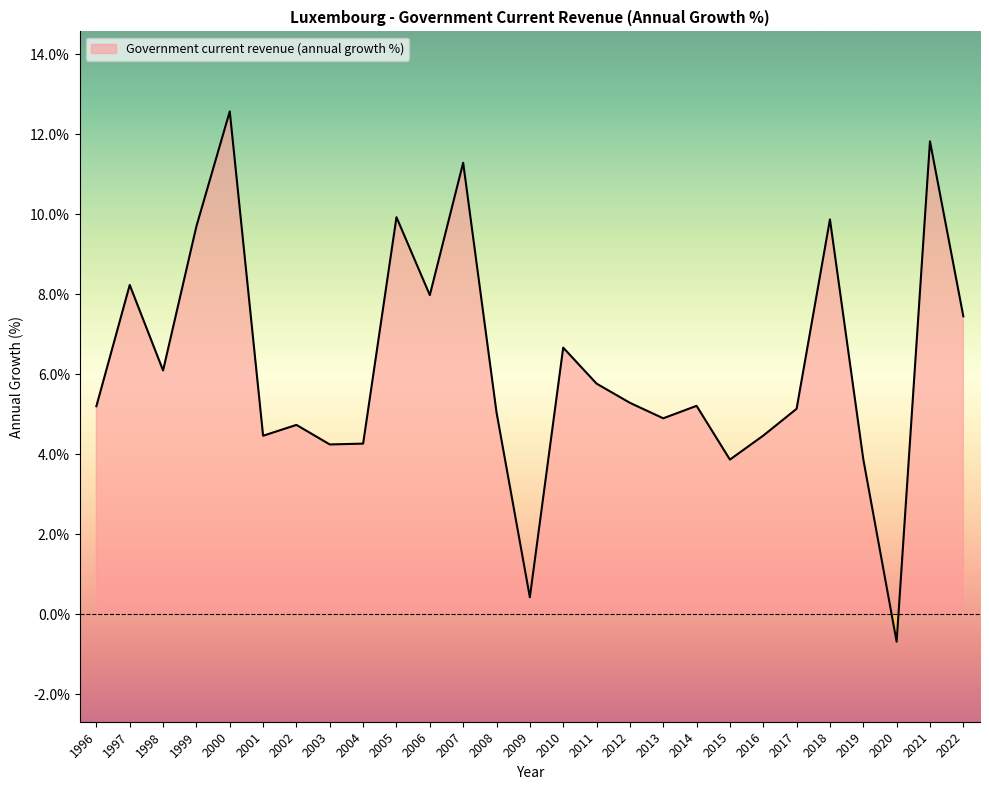

What is the change in value from 2001 to 2022?

+3.0